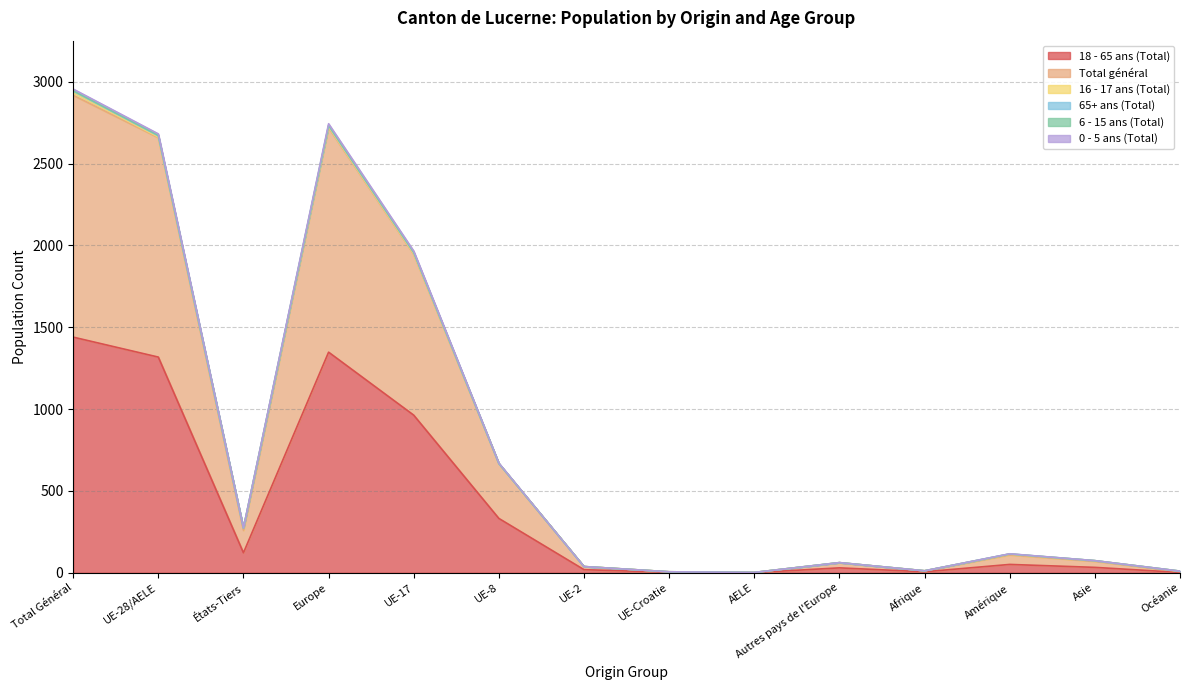

Which category has the highest value in the 18 - 65 ans (Total) series?

Total Général